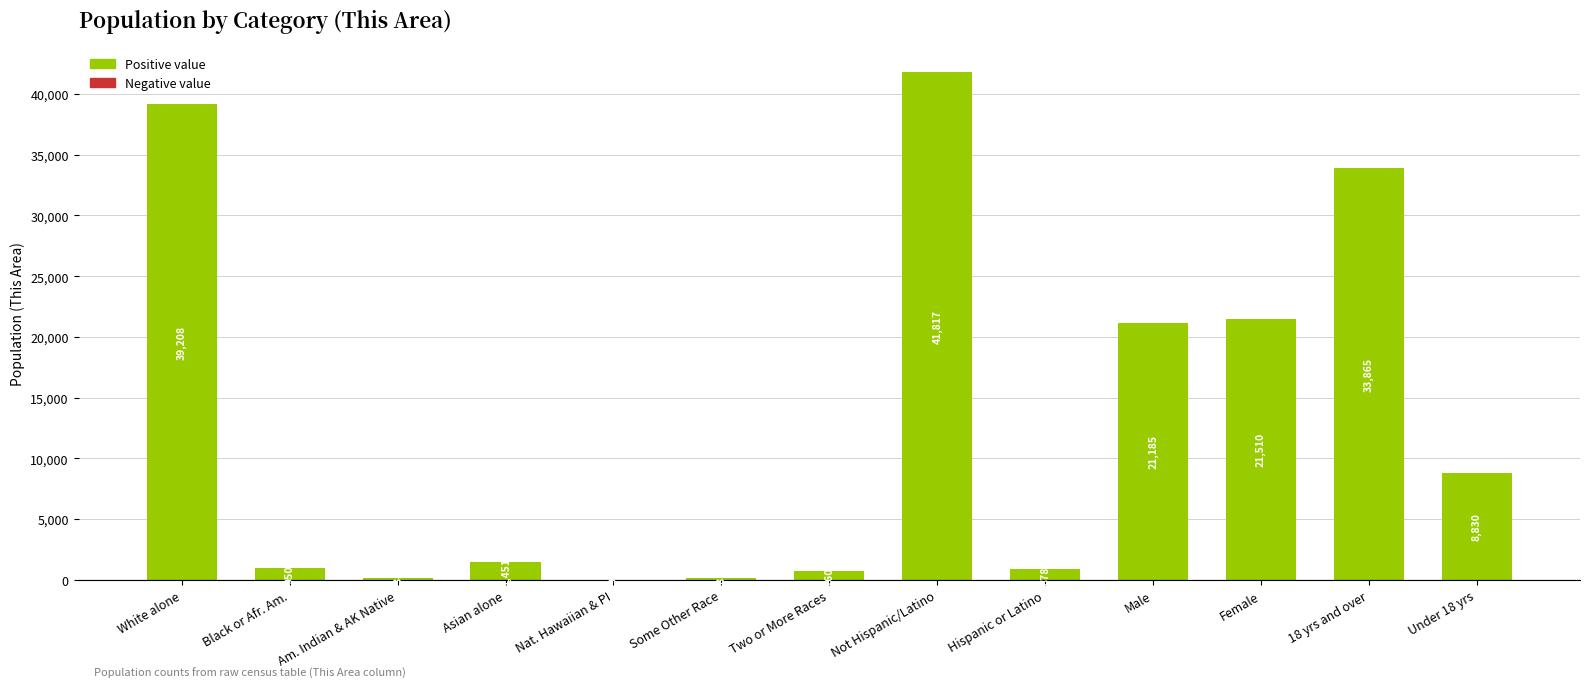

What is the sum of the values at Two or More Races and Nat. Hawaiian & PI?

769